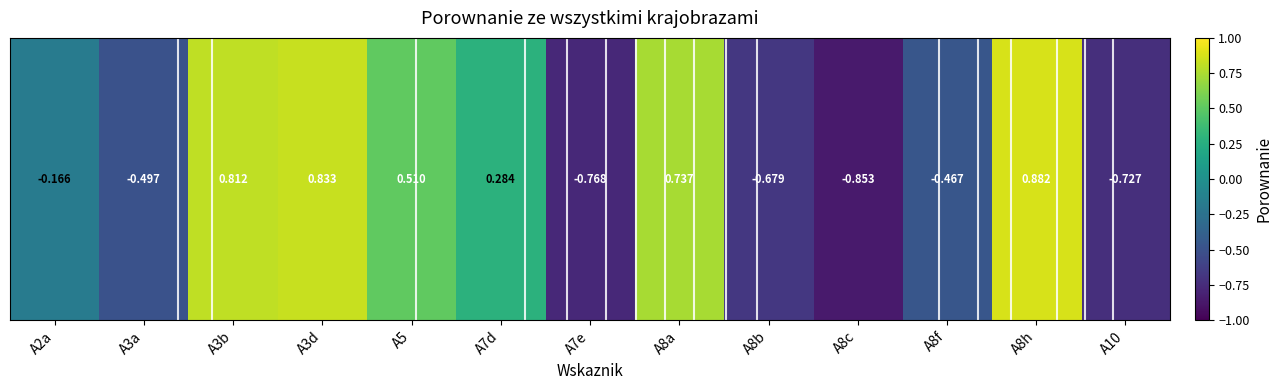

True or false: the data shows -0.9 at A8c.

True